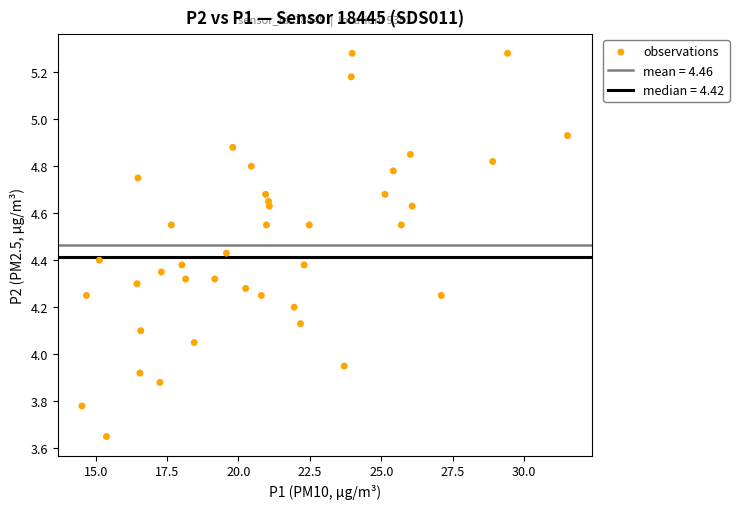

What is the range of Y values (max minus min)?

1.6